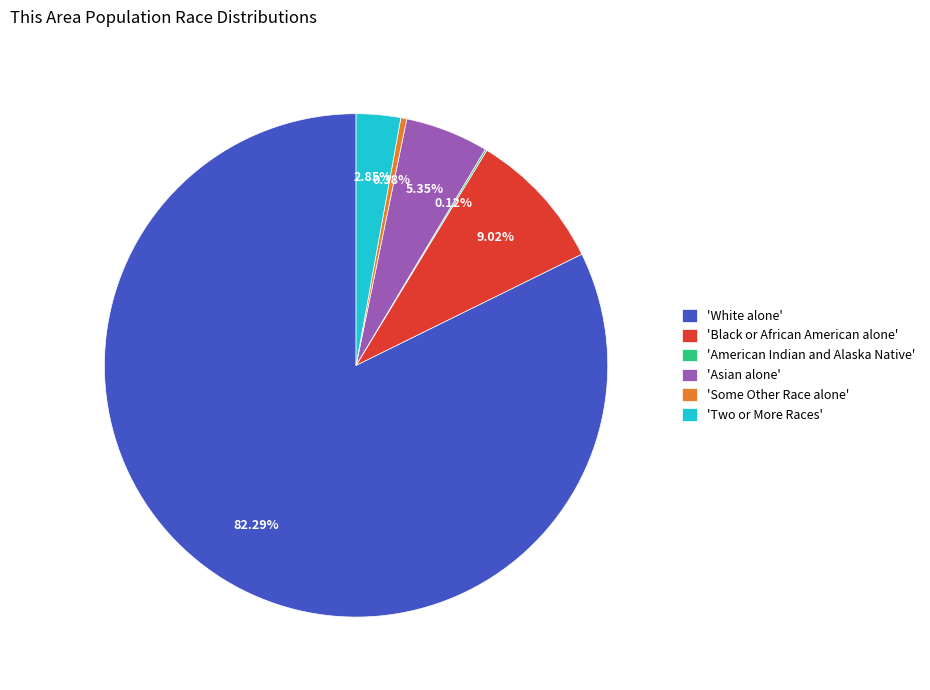

What is the largest slice in the pie chart?

'White alone'